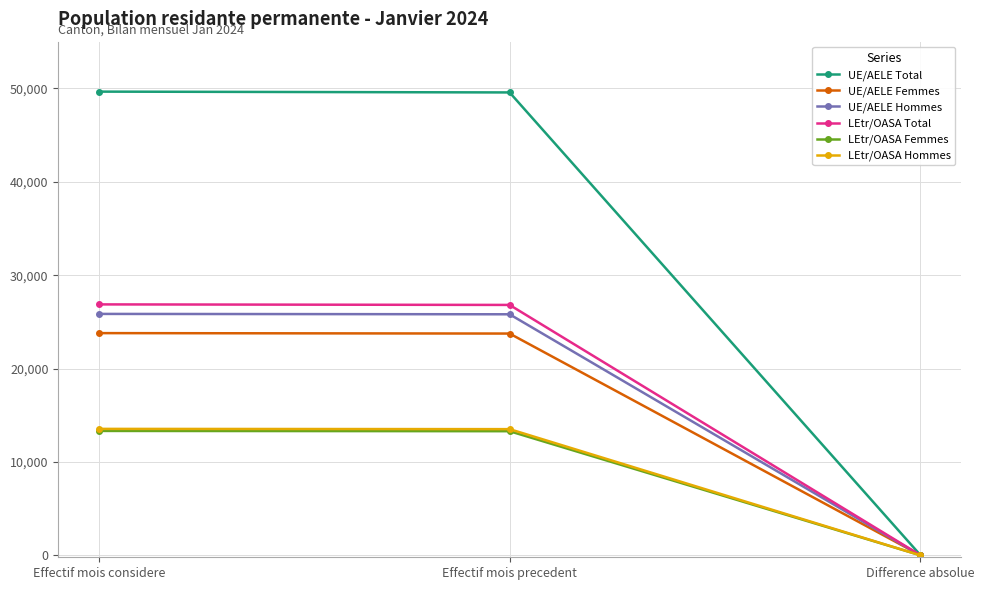

At which label does UE/AELE Femmes reach its minimum?

Difference absolue